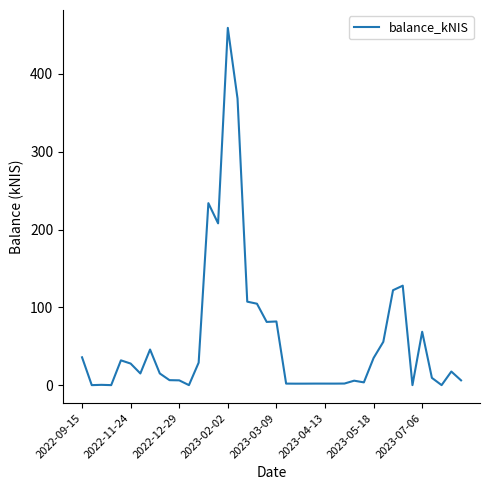

What is the greatest value displayed?

459.3